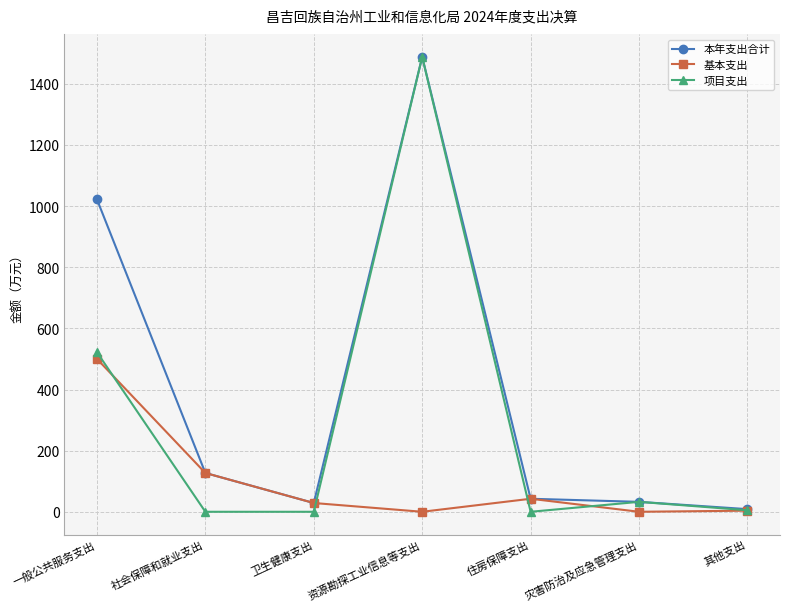

How many lines are shown in the chart?

3